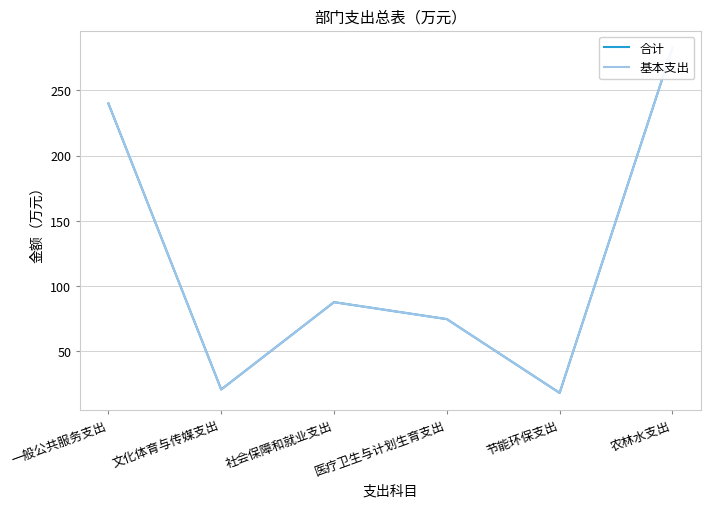

How many interior local peaks does the 合计 series have?

1